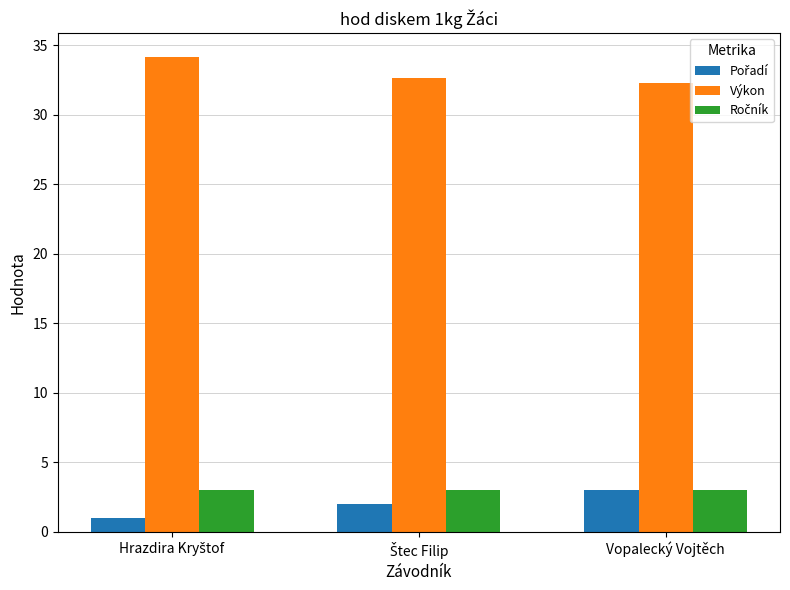

What is the difference between the highest and lowest values at Vopalecký Vojtěch?

29.3